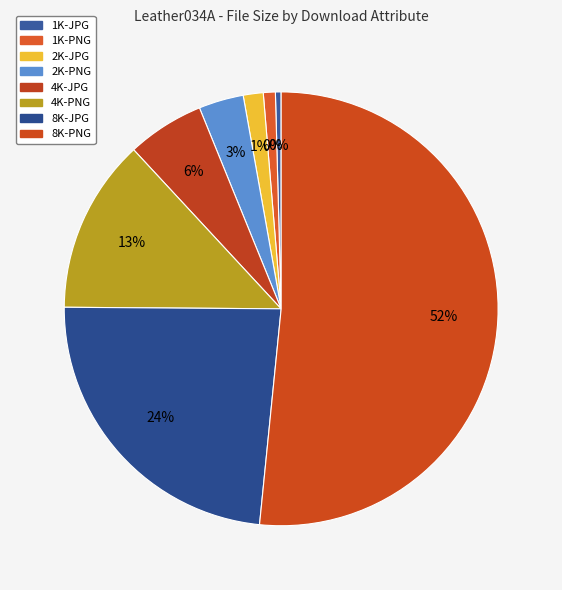

How many segments does this pie chart have?

8